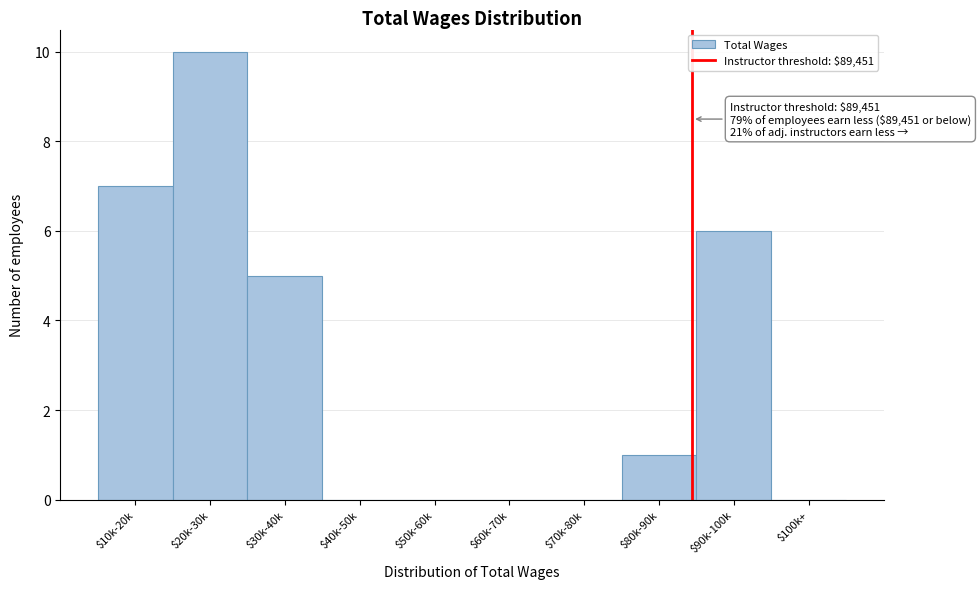

The chart shows a value of 10 at $20k-30k. True or false?

True